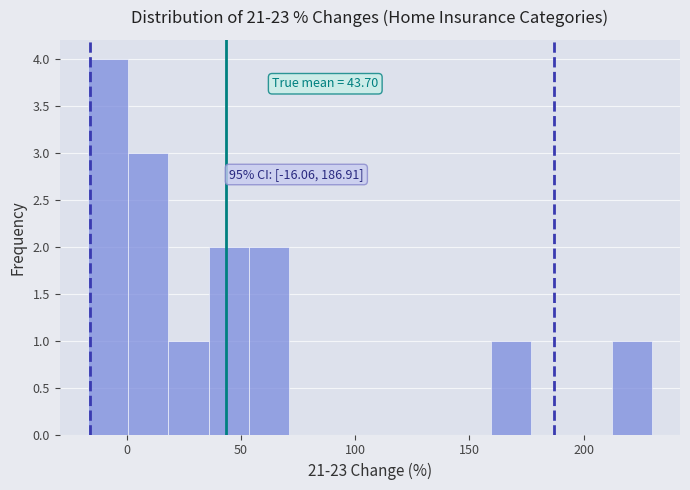

Around what value on the x-axis is the tallest bar? Give the approximate position of its centre, as read against the axis.

-10